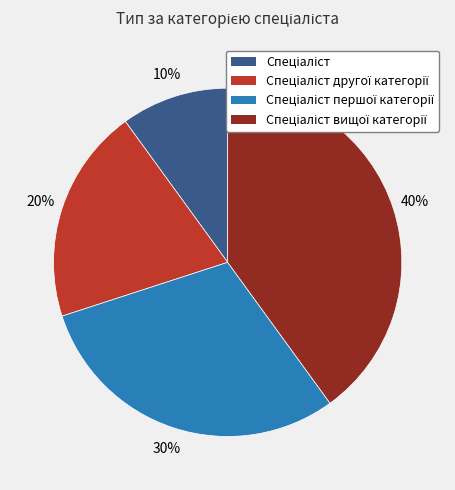

To the nearest percent, what is the average slice percentage?

25%